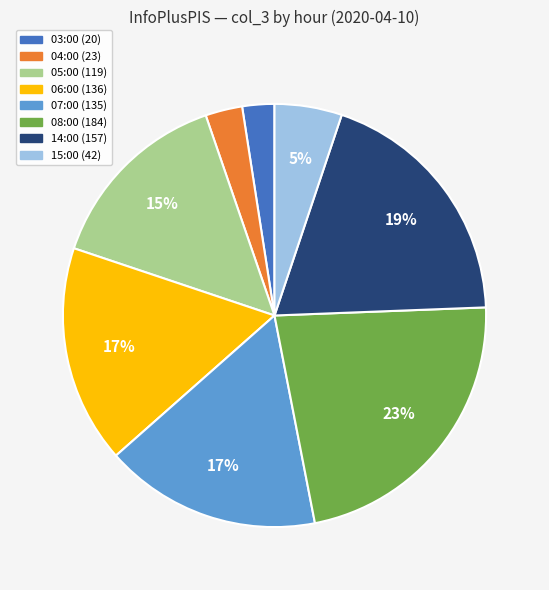

To the nearest percent, what is the average slice percentage?

12%